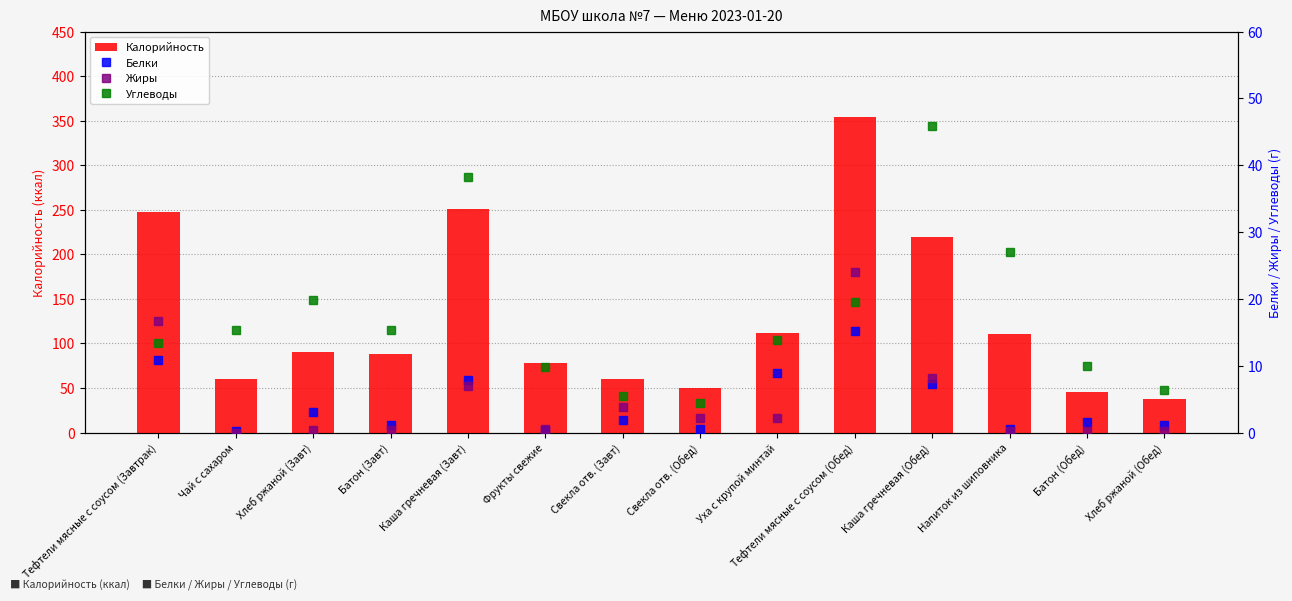

What is the minimum value for Калорийность?

38.0